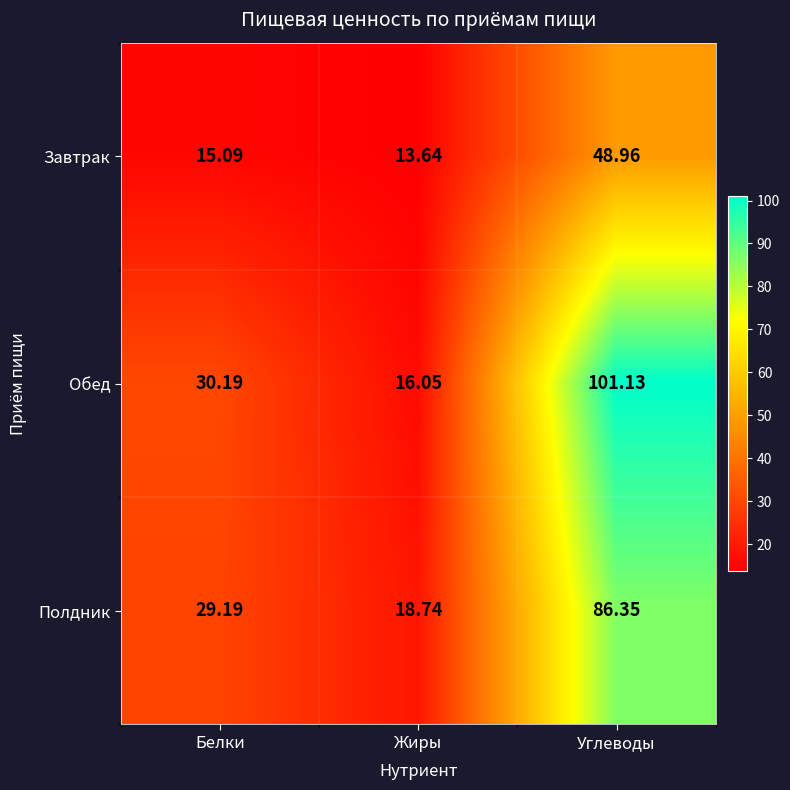

At Жиры, list the series in order from largest to smallest.

Полдник, Обед, Завтрак